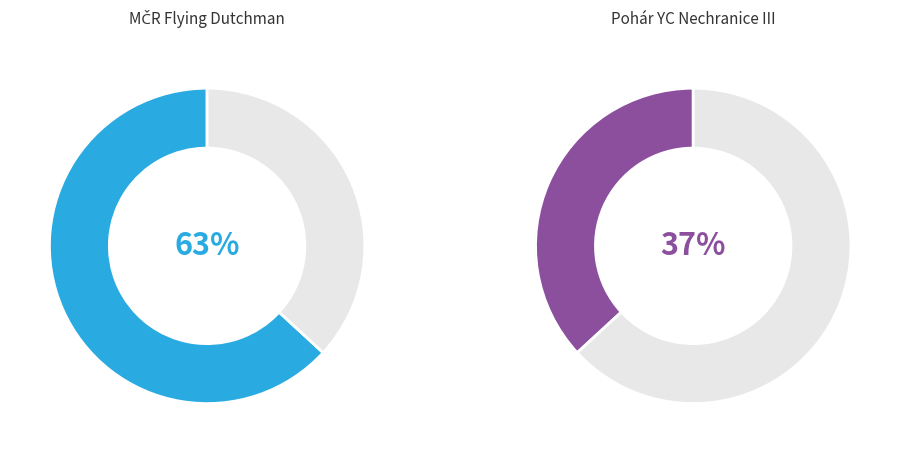

To the nearest percent, what is the difference between the largest and smallest slice percentages?

26%